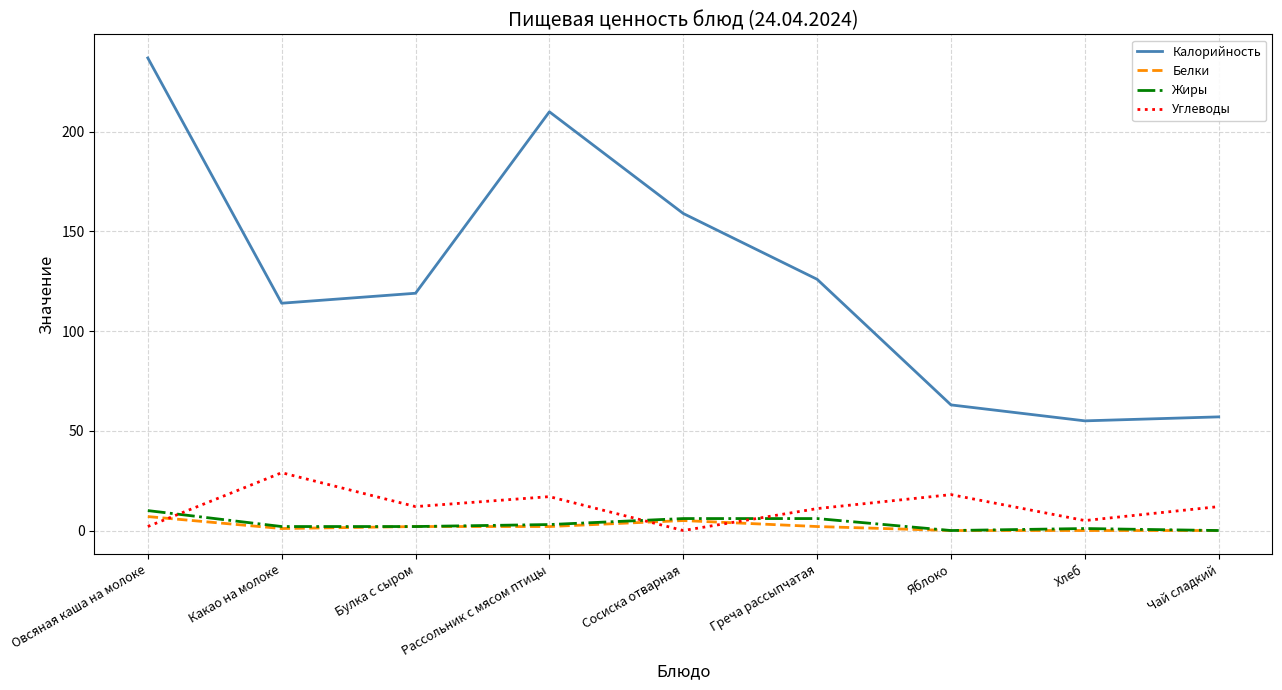

Does the chart display data point markers on the line(s)?

No